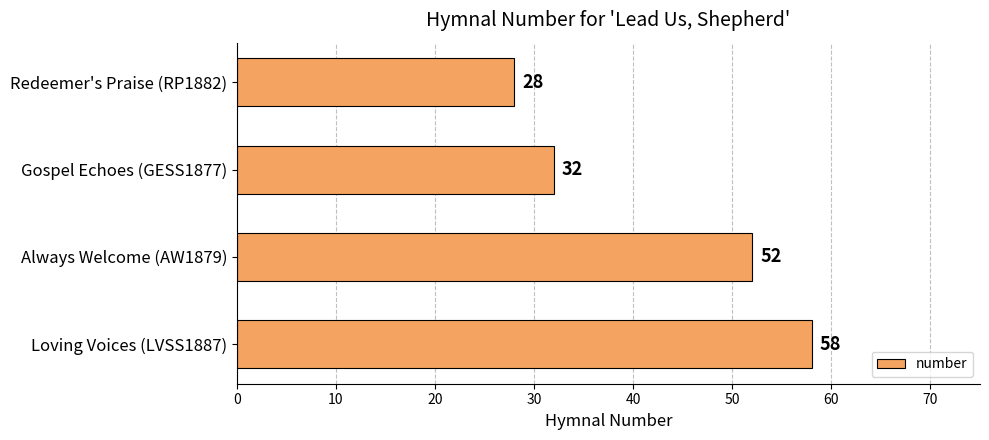

How many distinct data groups are displayed?

1